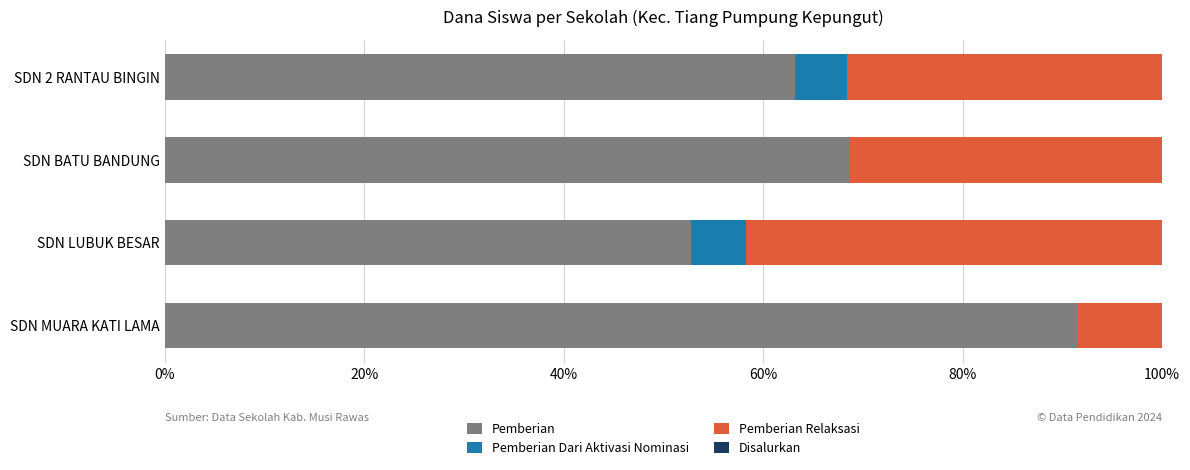

Which series changed the most between 0% and 60%?

Pemberian